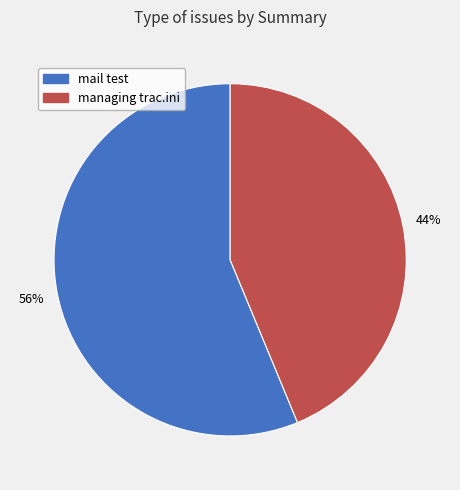

Which category accounts for the majority?

mail test